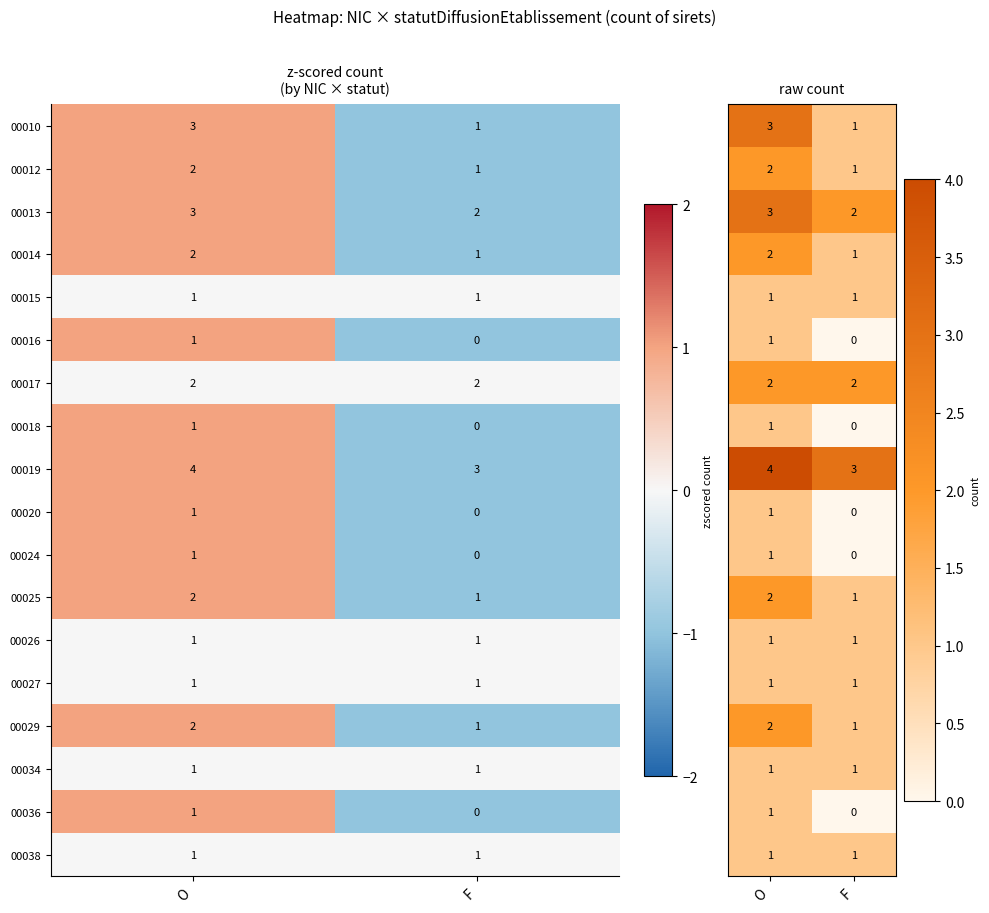

The 00038 series shows 1 at F. True or false?

True